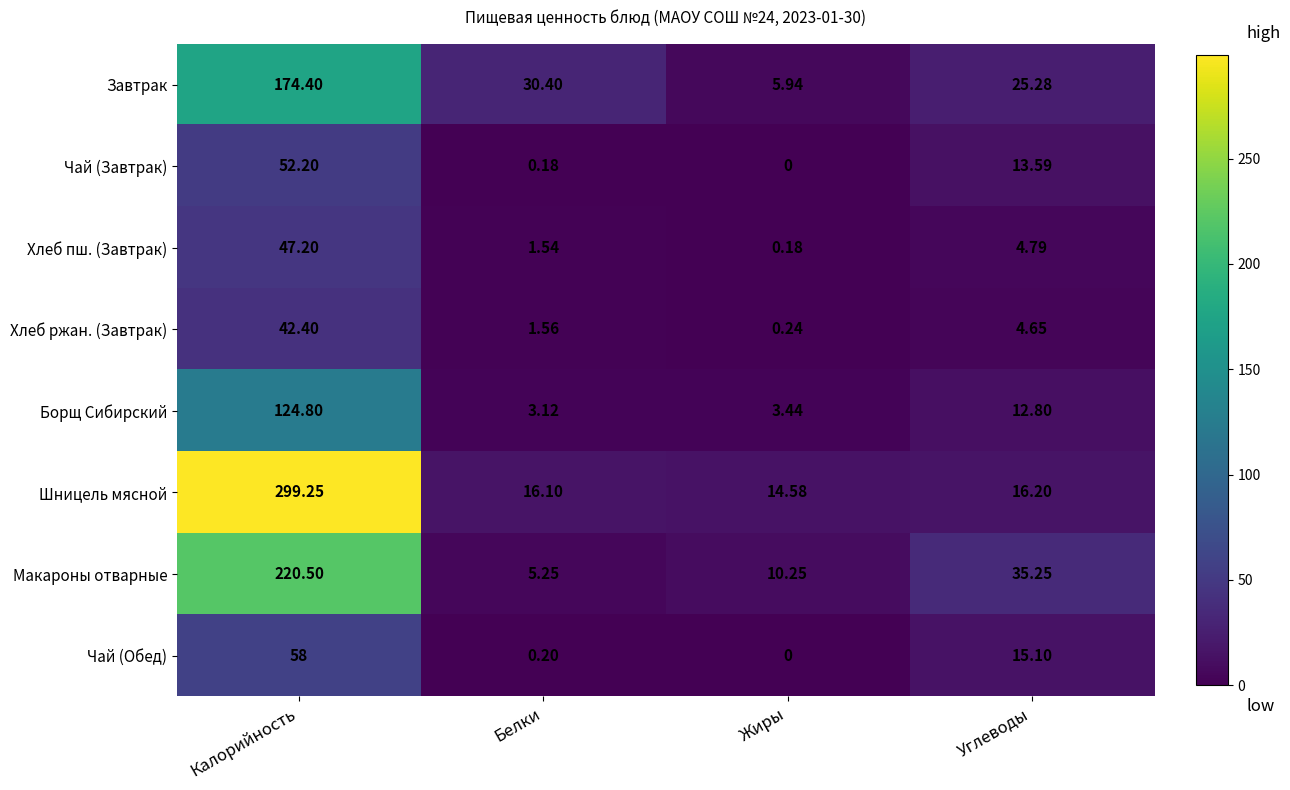

List the series in order of their peak value, lowest first.

Хлеб ржан. (Завтрак), Хлеб пш. (Завтрак), Чай (Завтрак), Чай (Обед), Борщ Сибирский, Завтрак, Макароны отварные, Шницель мясной